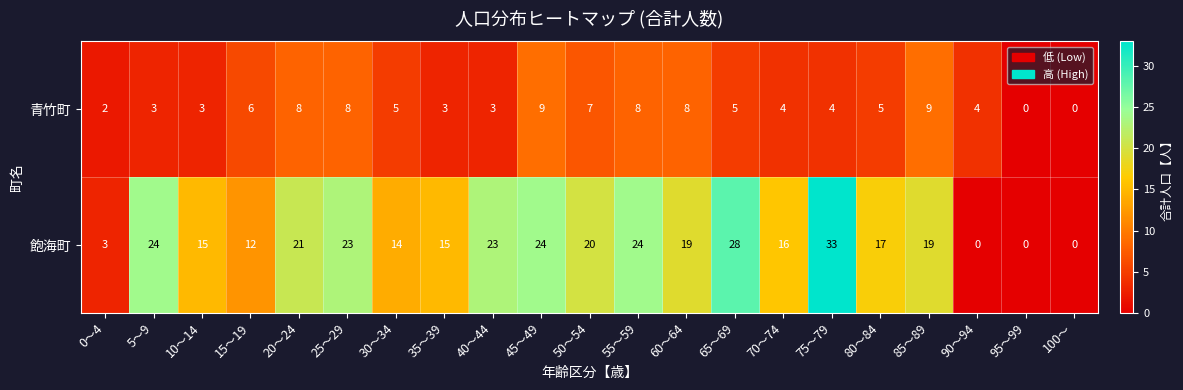

Which series has the largest total across all categories?

飽海町